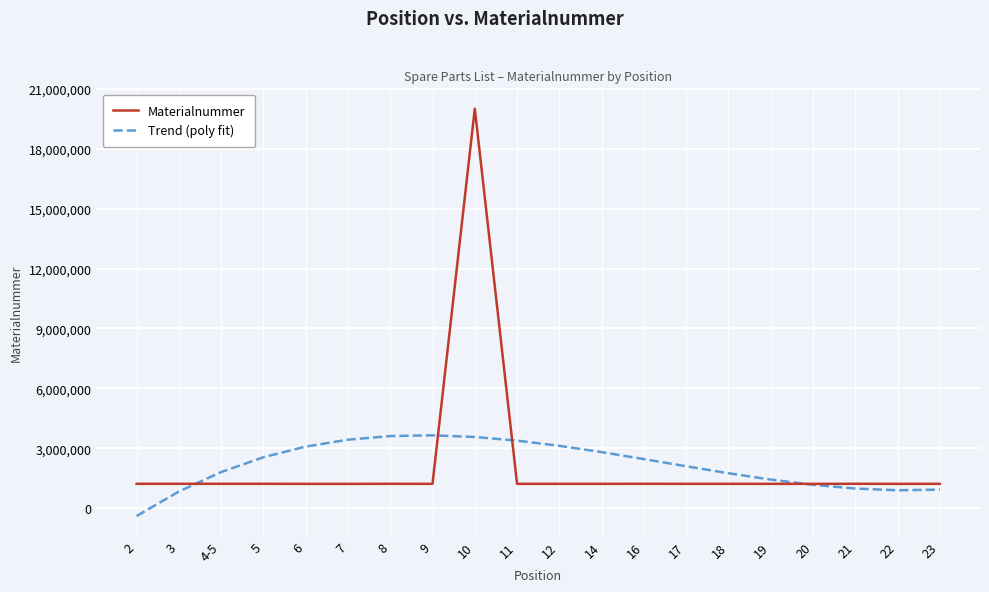

The Materialnummer series shows 20002952.0 at 10. True or false?

True